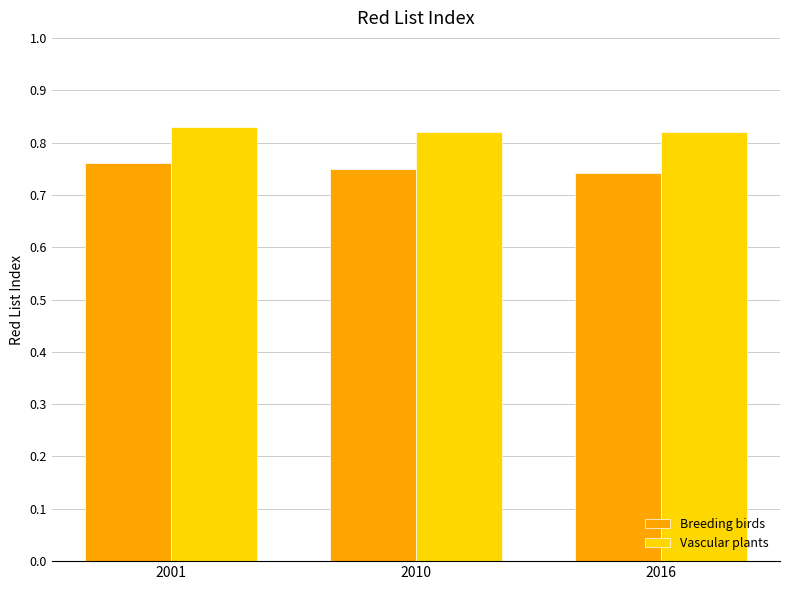

At which category is the sum across all series the highest?

2001